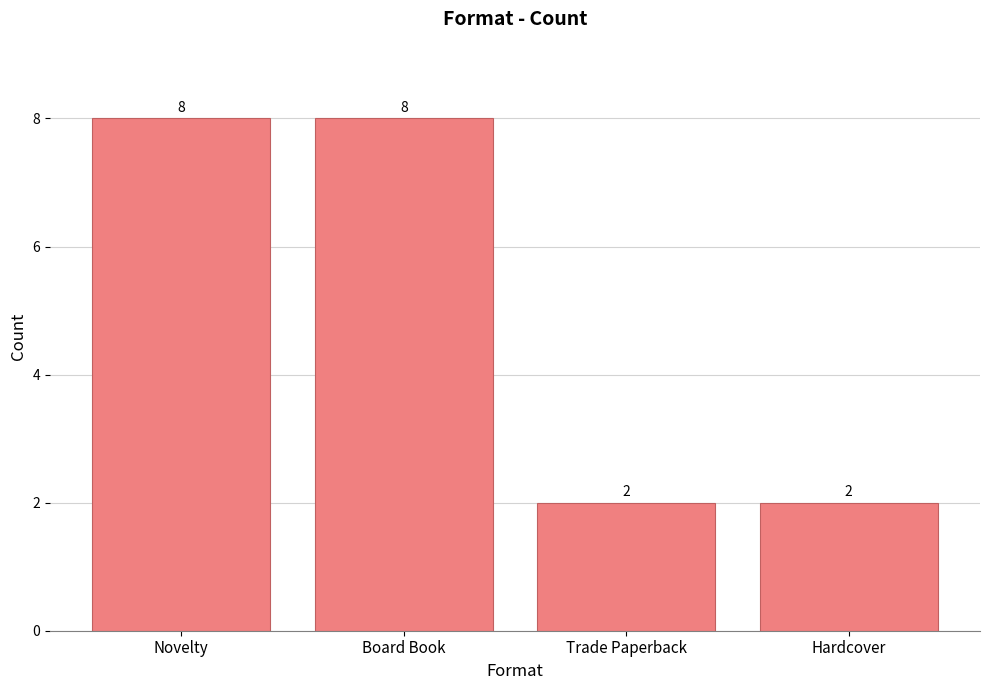

What is the sum of all values?

20